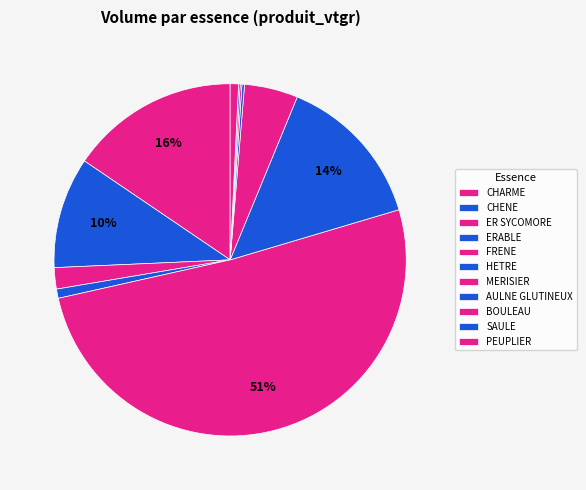

Combined, do PEUPLIER and FRENE account for over 50%?

Yes